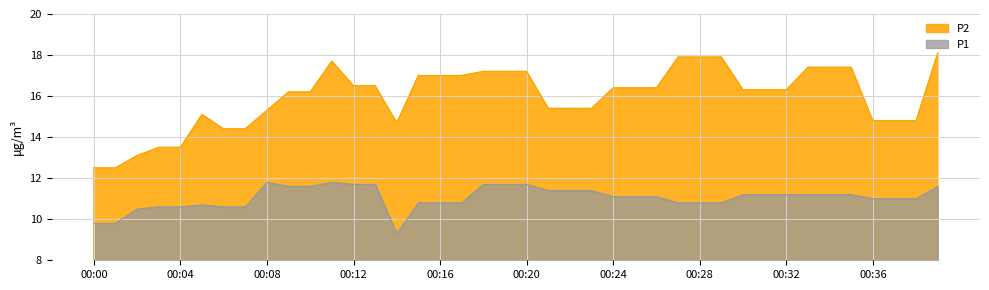

What are all the series names shown in the legend?

P2, P1